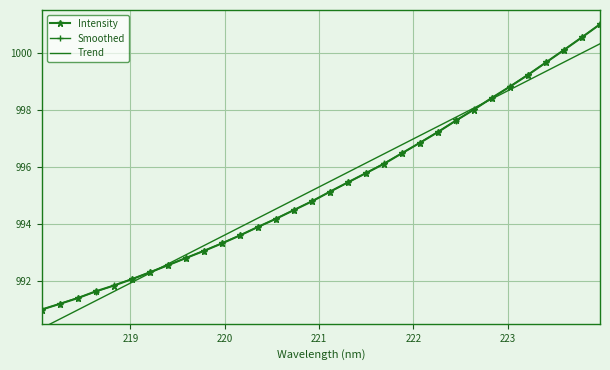

What is the value of the Trend point at the 5th from the left?

991.6